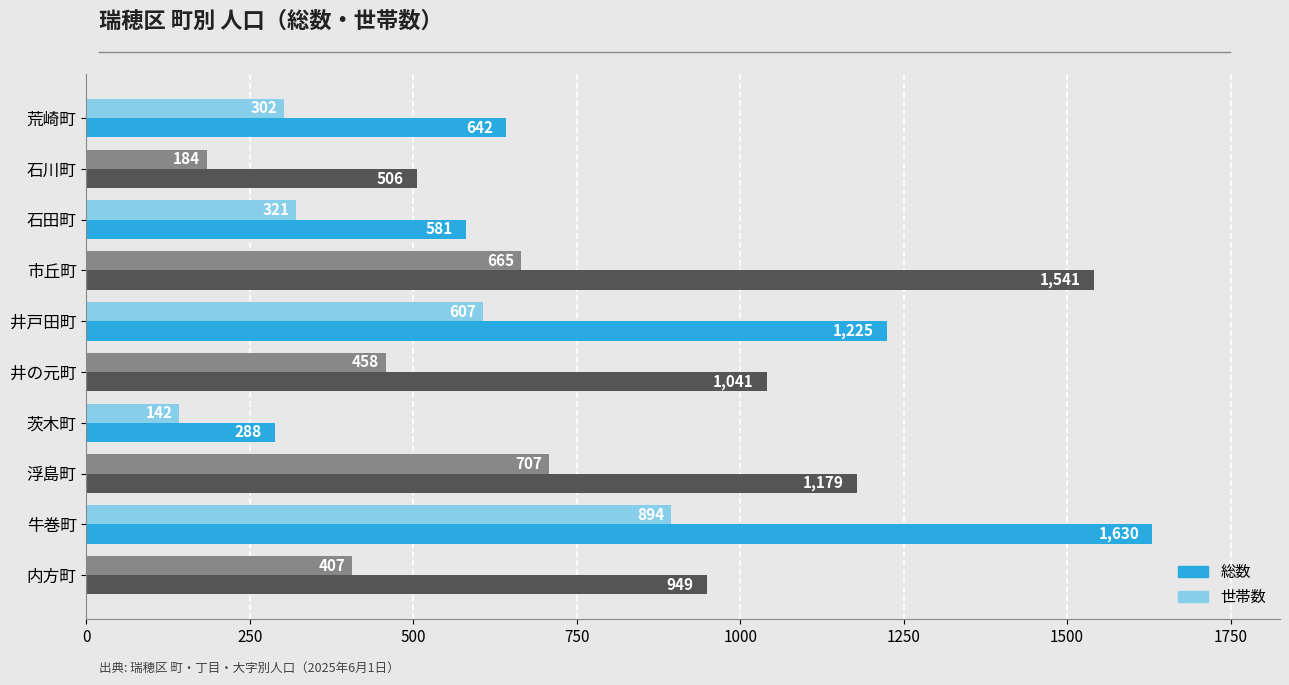

At which label does 総数 reach its peak?

牛巻町